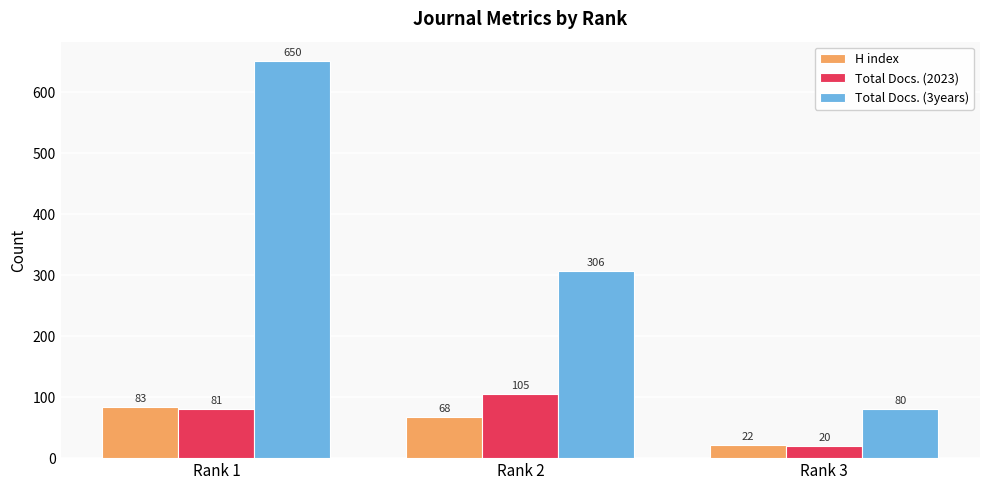

How many data points in Total Docs. (2023) are less than 81?

1